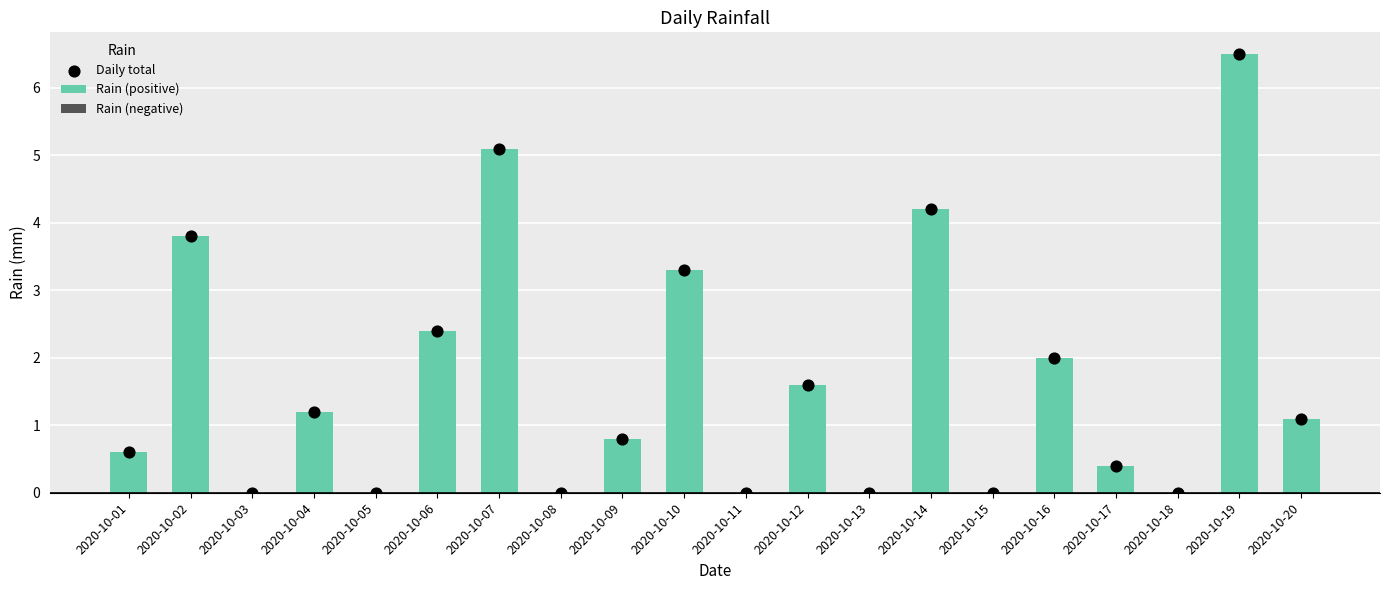

At how many categories does at least one series exceed 5?

2